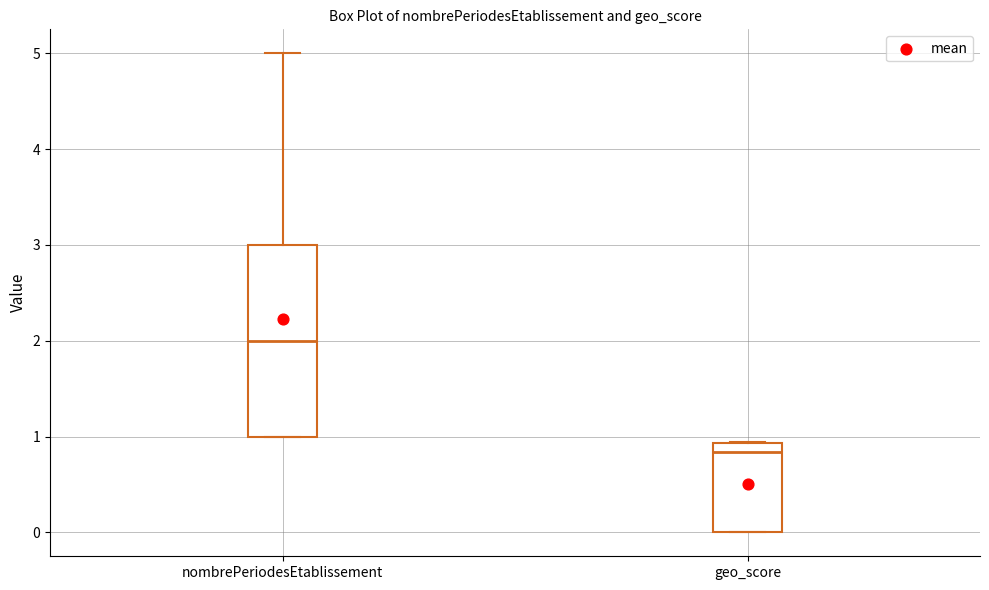

Which box is the tallest, from its lower edge to its upper edge?

nombrePeriodesEtablissement